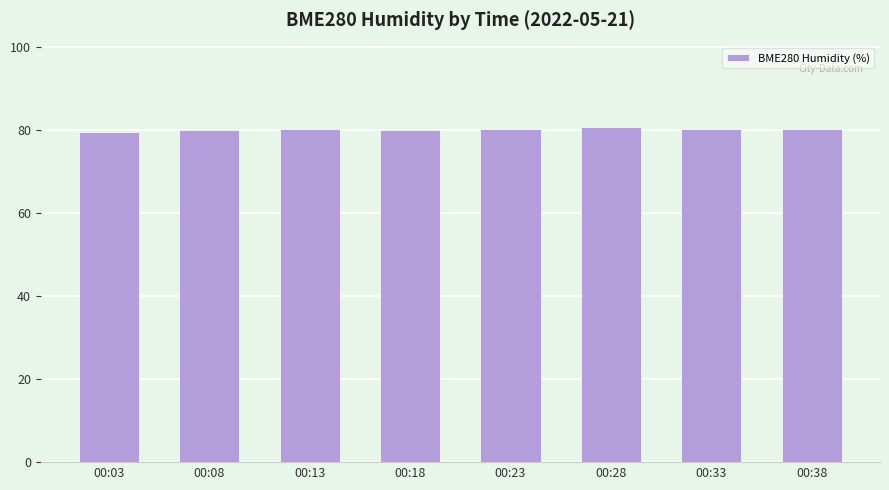

True or false: the data shows 28.1 at 00:38.

False